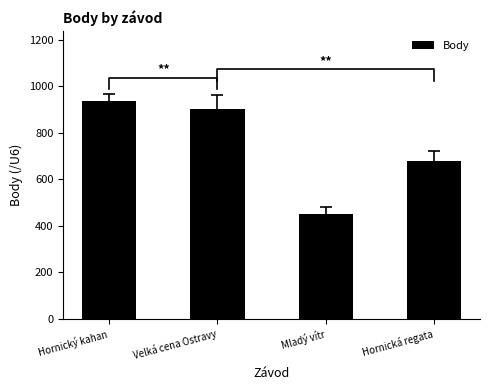

The value at Hornická regata is 678. True or false?

True